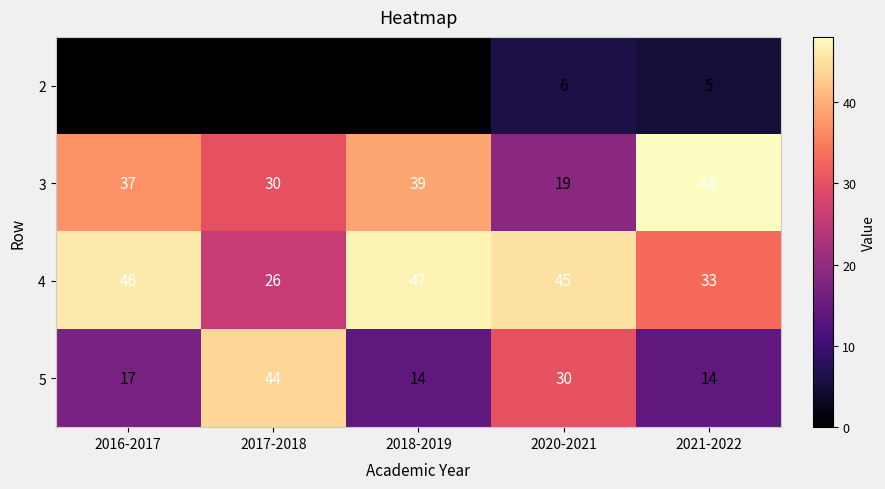

Reading left to right, transcribe all the data shown in this chart.

2: 0	0	0	6	5
3: 37	30	39	19	48
4: 46	26	47	45	33
5: 17	44	14	30	14